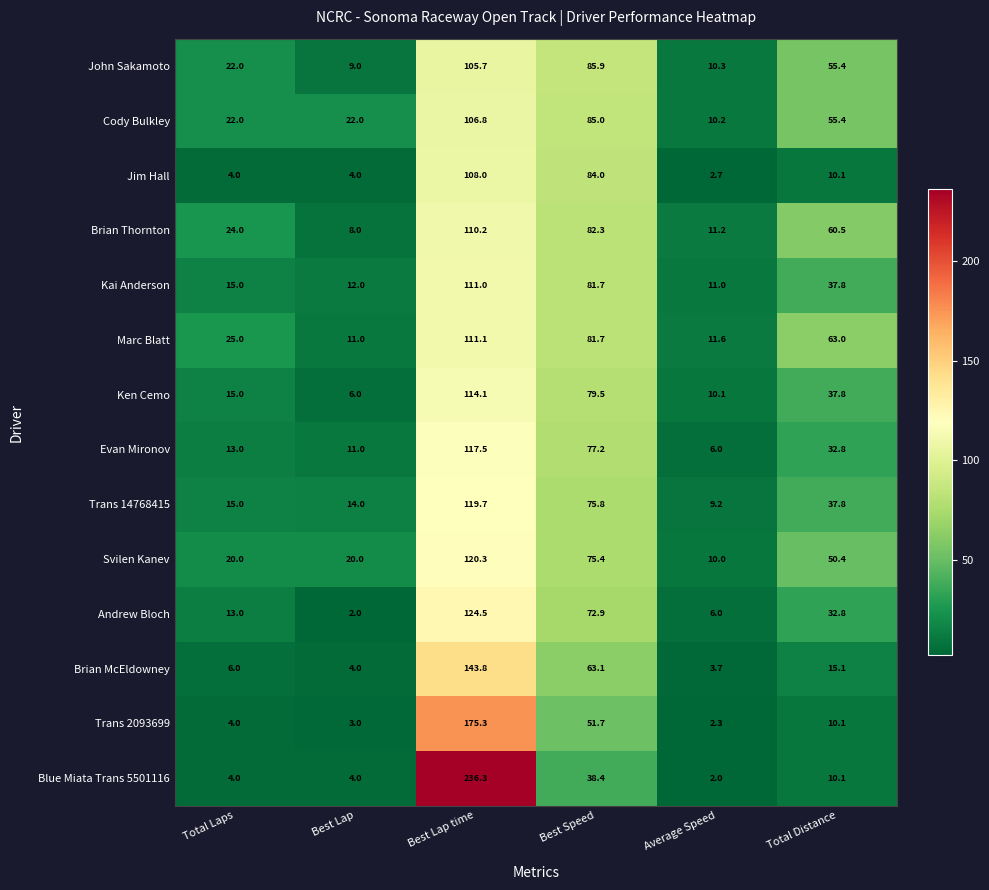

What is the smallest value displayed?

2.0